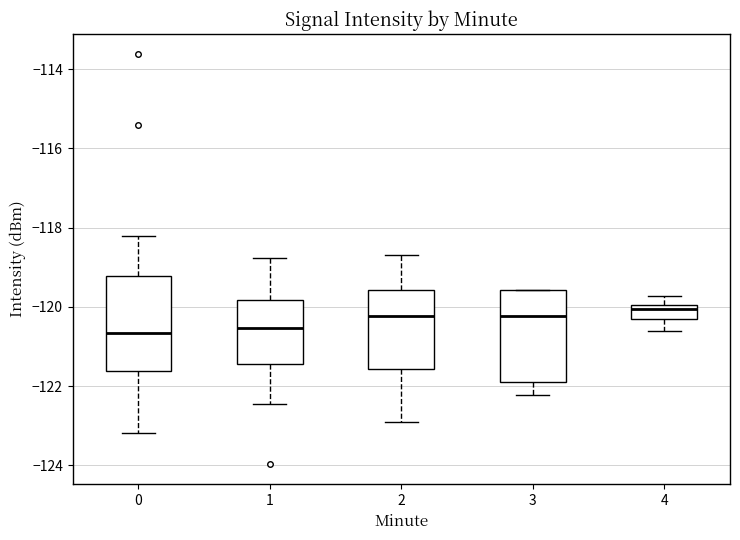

Reading left to right, read every box against the y-axis: the position of its median line, the range the box covers, and the ends of its whiskers. The values are not printed on the chart, so give them approximately, as read against the axis.

0: median -120.6, box -121.6 to -119.2, whiskers -123.2 to -118.2
1: median -120.6, box -121.4 to -119.8, whiskers -122.4 to -118.8
2: median -120.2, box -121.6 to -119.6, whiskers -123.0 to -118.6
3: median -120.2, box -121.8 to -119.6, whiskers -122.2 to -119.6
4: median -120.0 (just below the box's upper edge), box -120.4 to -120.0, whiskers -120.6 to -119.8